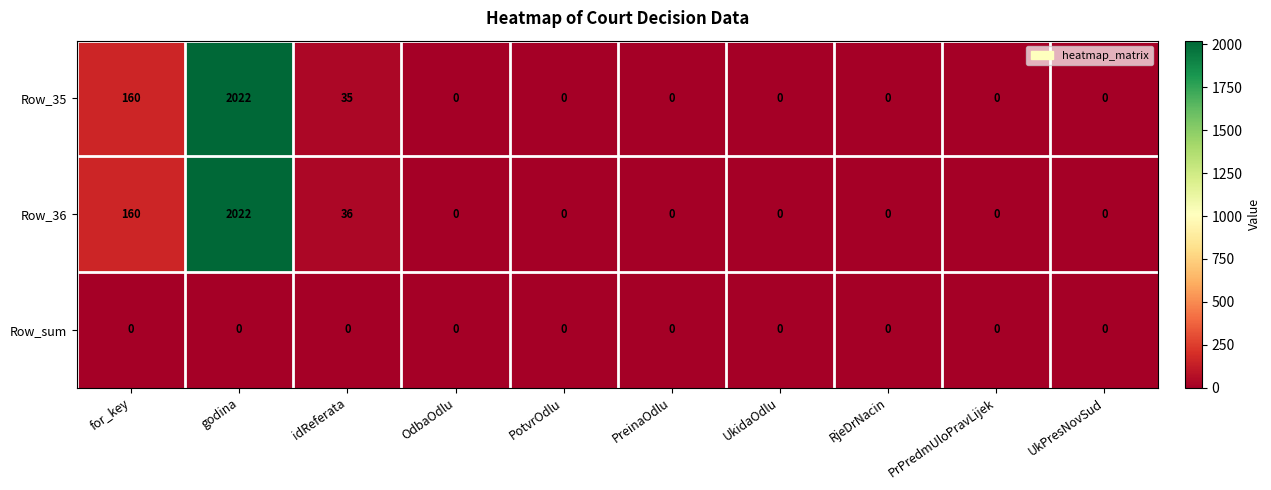

Which category has the highest value across all series?

godina